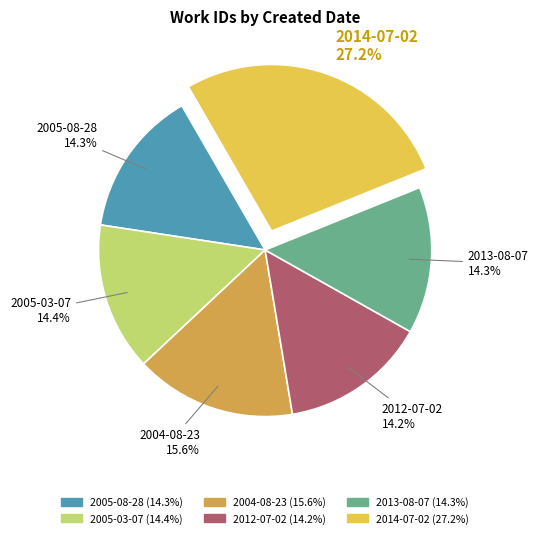

How many slices are in this pie chart?

6